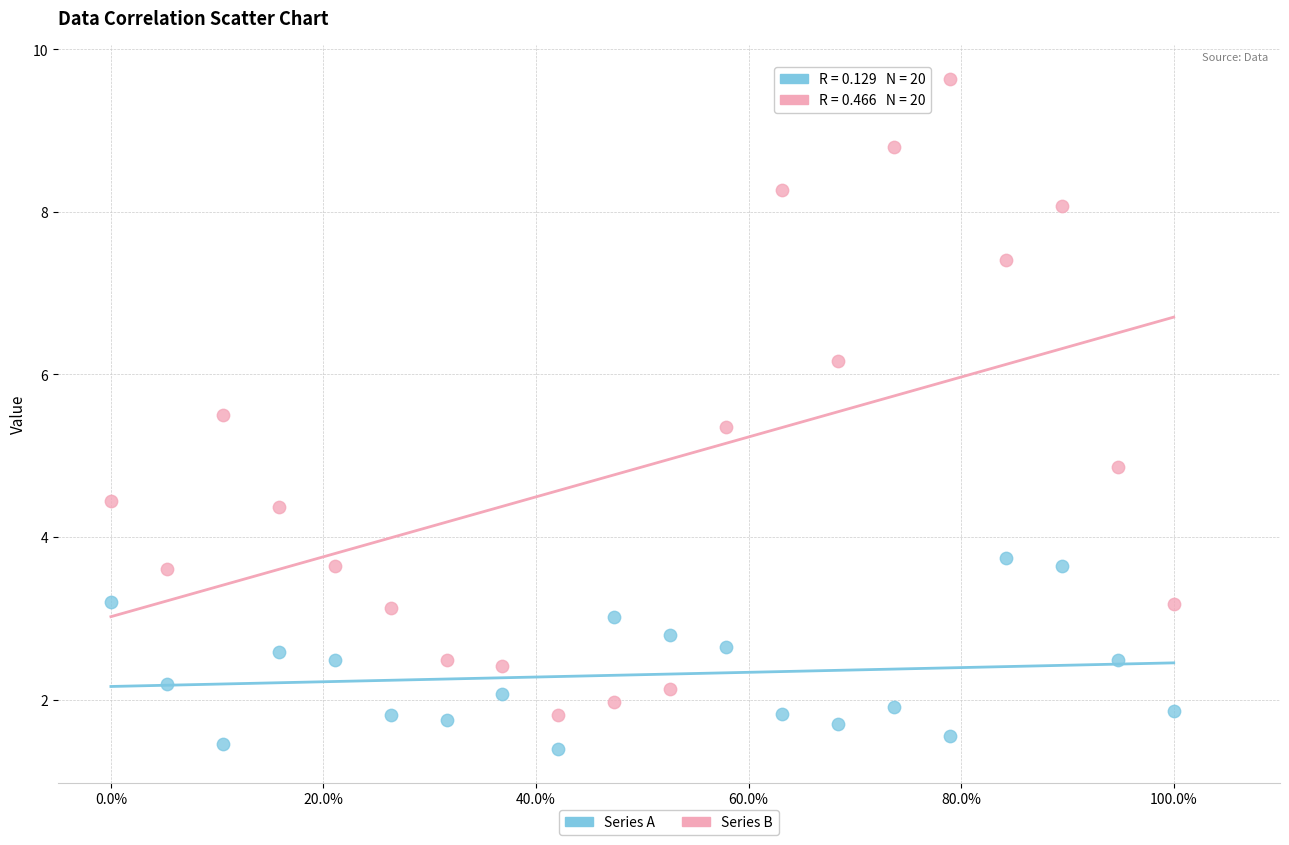

Across all data points, what is the range of Y values (max minus min)?

8.3